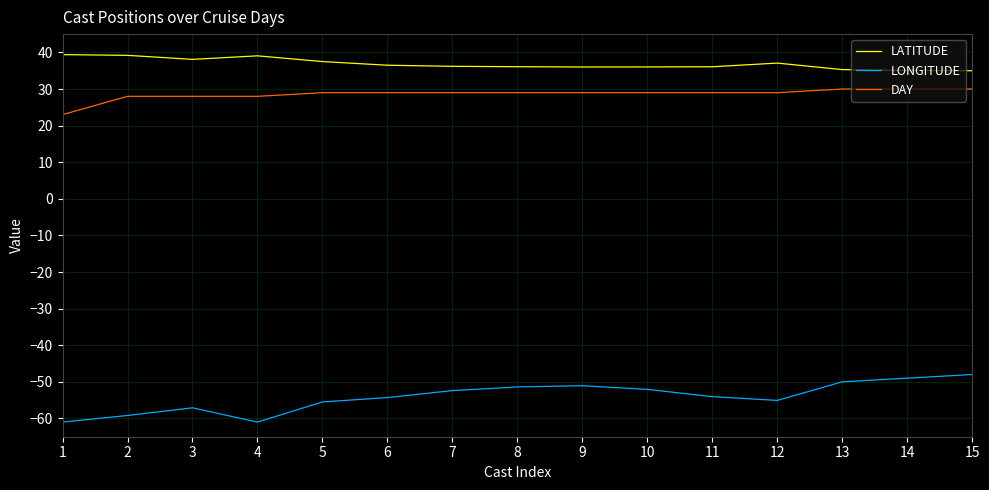

What is the difference between the maximum and minimum values in the LONGITUDE series?

13.0